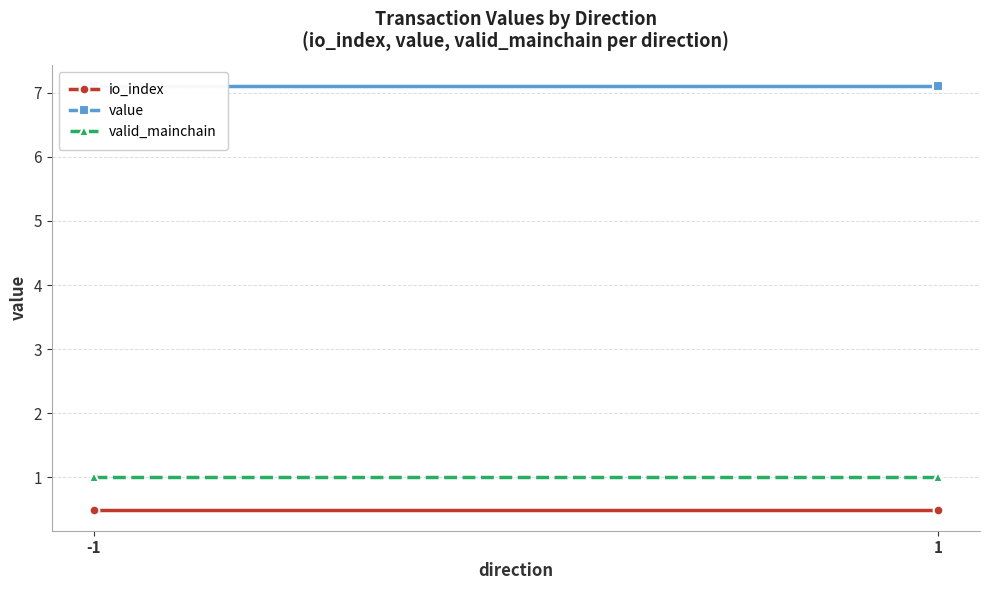

Is the value of valid_mainchain at 1 greater than the value of io_index at -1?

Yes